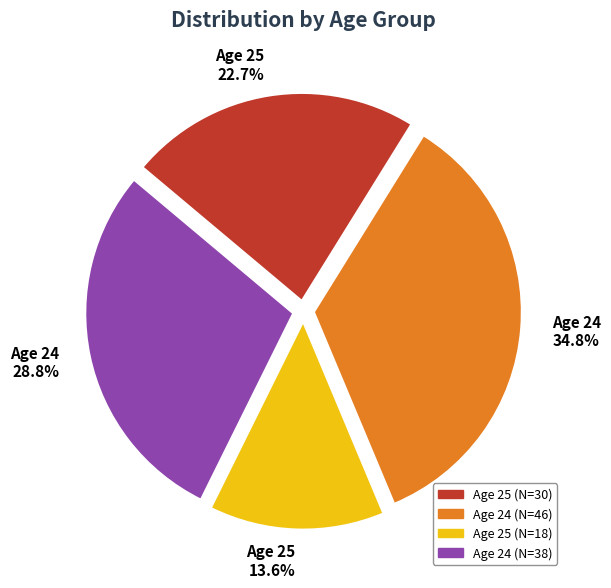

To the nearest percent, what is the difference between the largest and smallest slice percentages?

21%